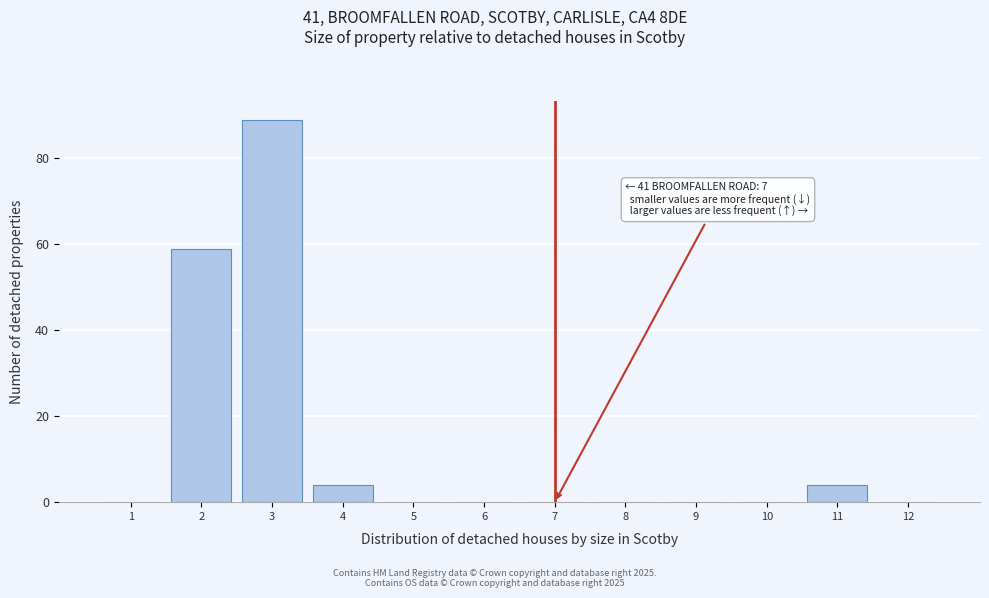

Over which range of the x-axis is the bar tallest?

2.5 to 3.5